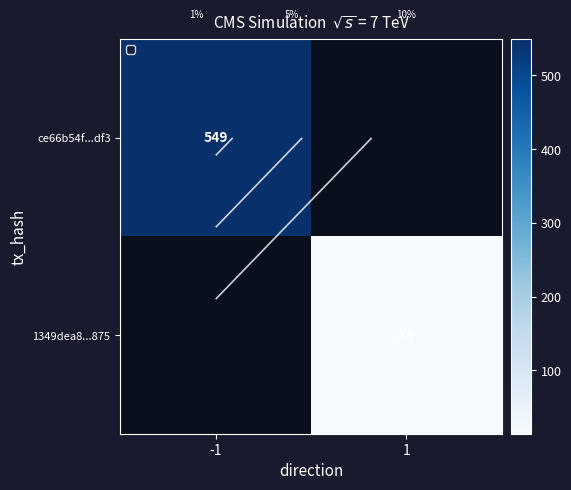

Between 1 and -1, which is larger?

-1